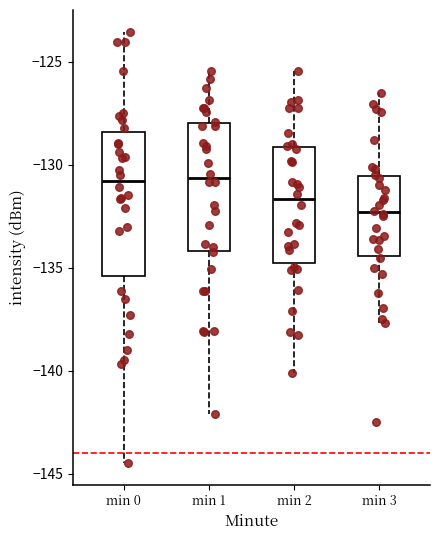

Reading left to right, read every box against the y-axis: the position of its median line, the range the box covers, and the ends of its whiskers. The values are not printed on the chart, so give them approximately, as read against the axis.

min 0: median -131.0, box -135.5 to -128.5, whiskers -144.5 to -123.5
min 1: median -130.5, box -134.0 to -128.0, whiskers -142.0 to -125.5
min 2: median -131.5, box -135.0 to -129.0, whiskers -140.0 to -125.5
min 3: median -132.5, box -134.5 to -130.5, whiskers -137.5 to -126.5